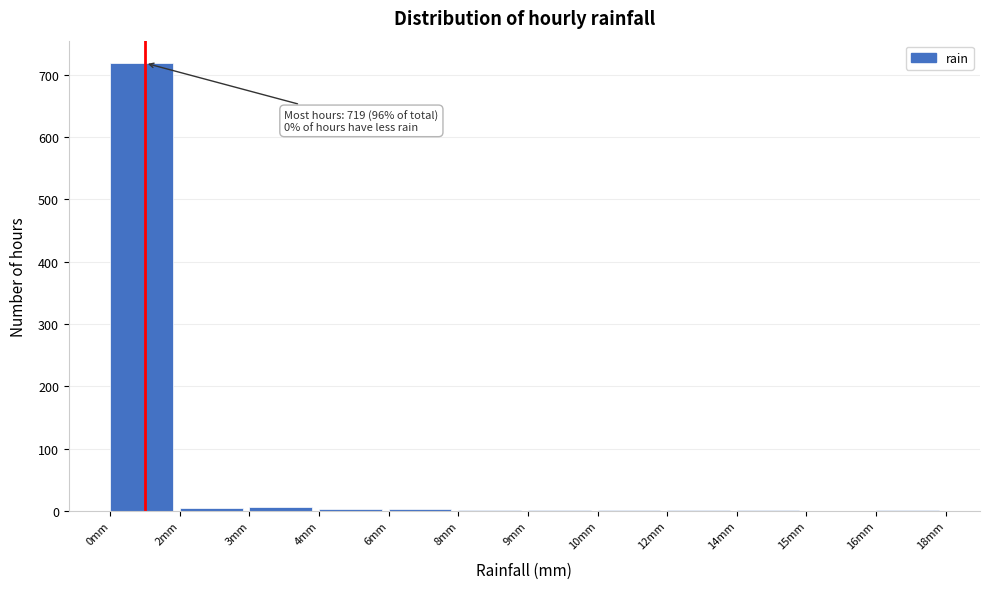

What is the greatest value displayed?

719